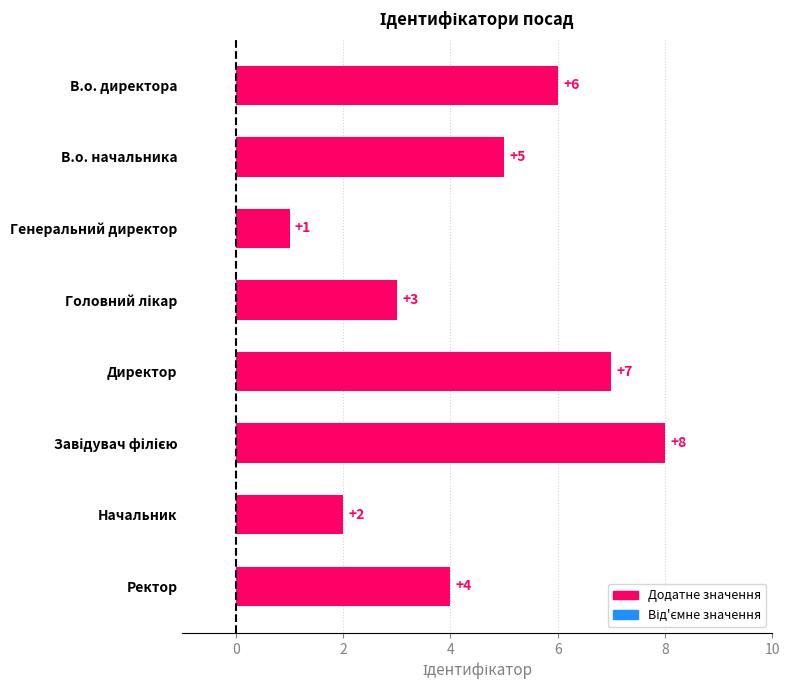

What is the minimum value shown in the chart?

1